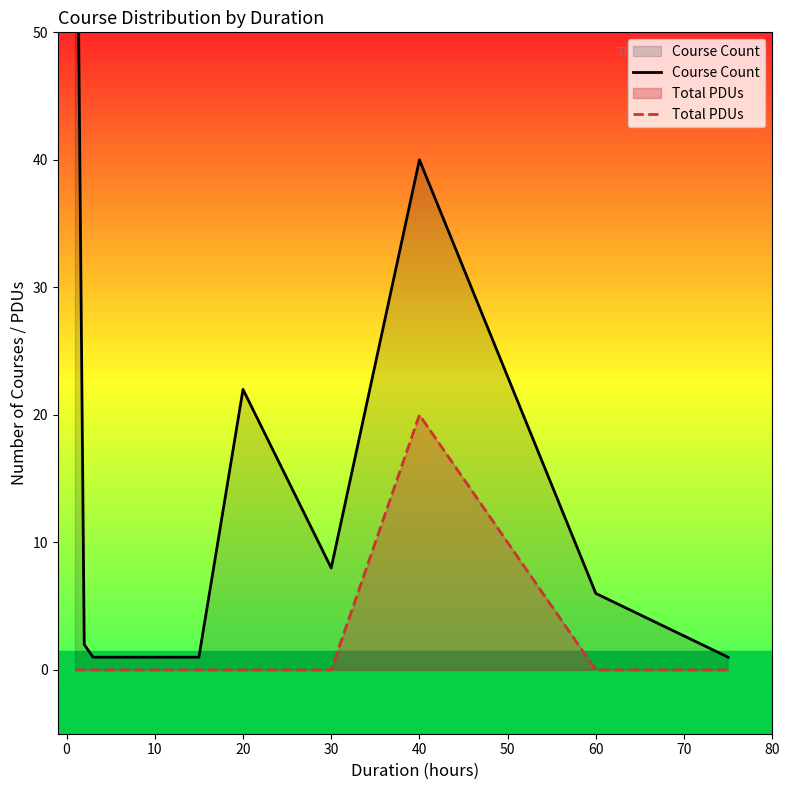

What is the difference between the maximum and second lowest values in the Total PDUs series?

20